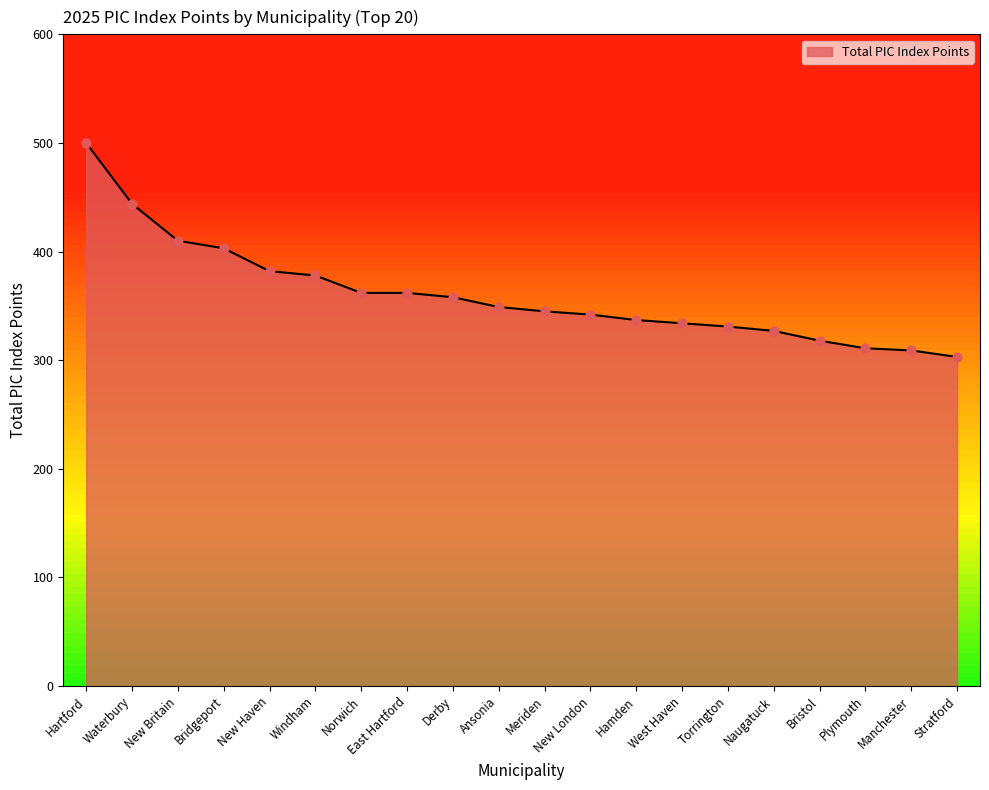

What is the change in value from New Haven to Meriden?

-37